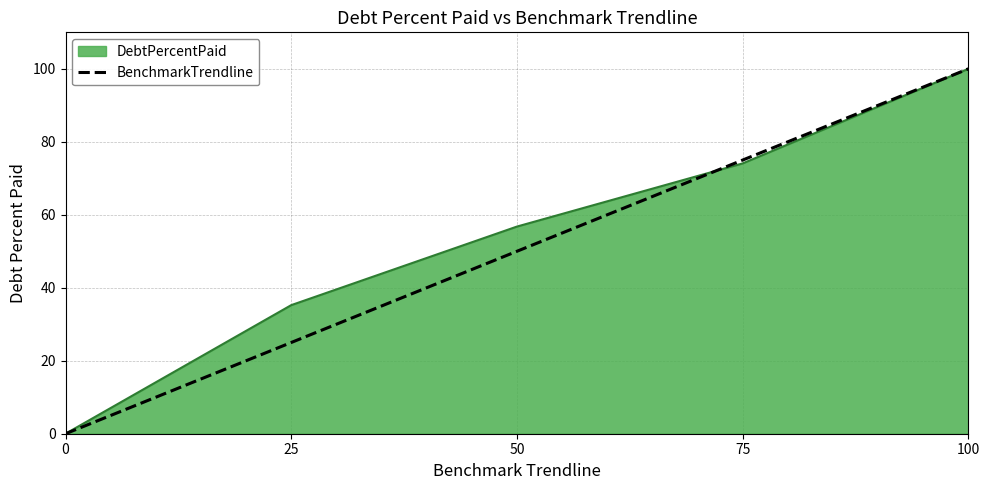

Is it true that BenchmarkTrendline equals 50.0 at 50?

True